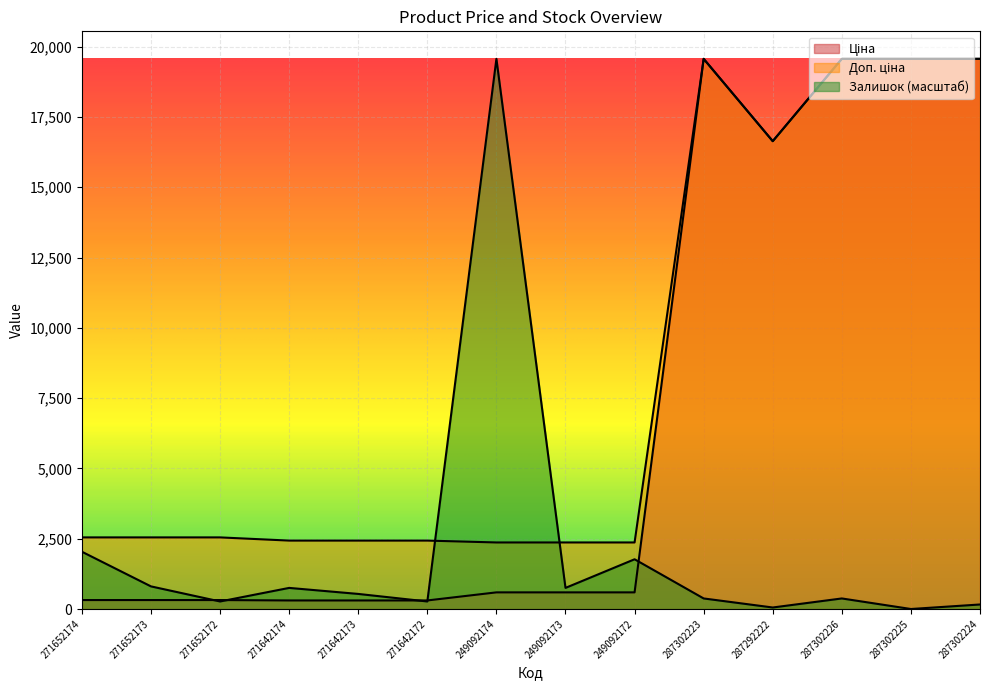

Which label corresponds to the smallest value in the chart?

287302225